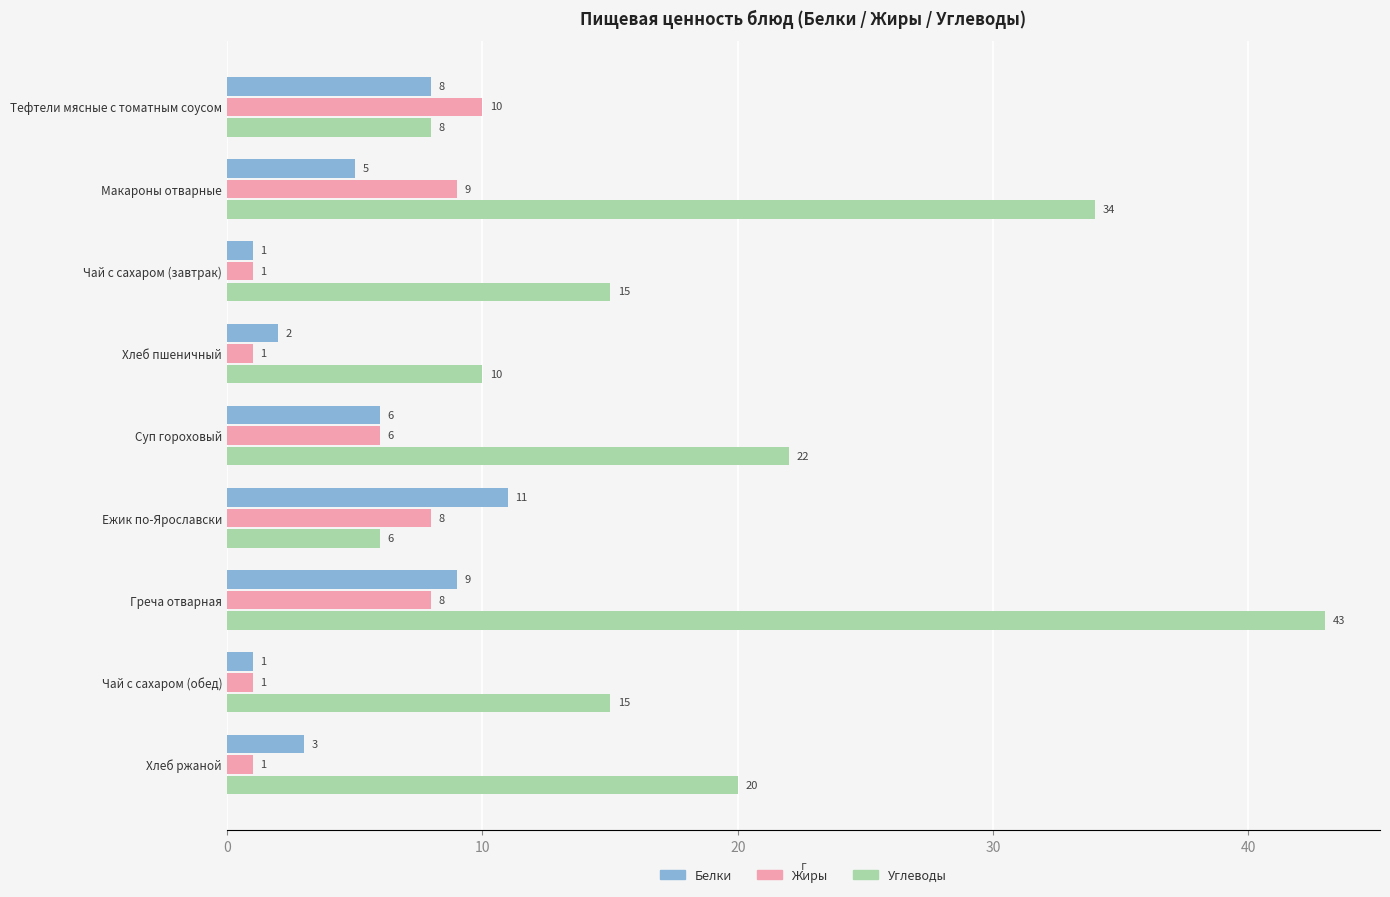

At which label is Белки closest to 6?

Суп гороховый